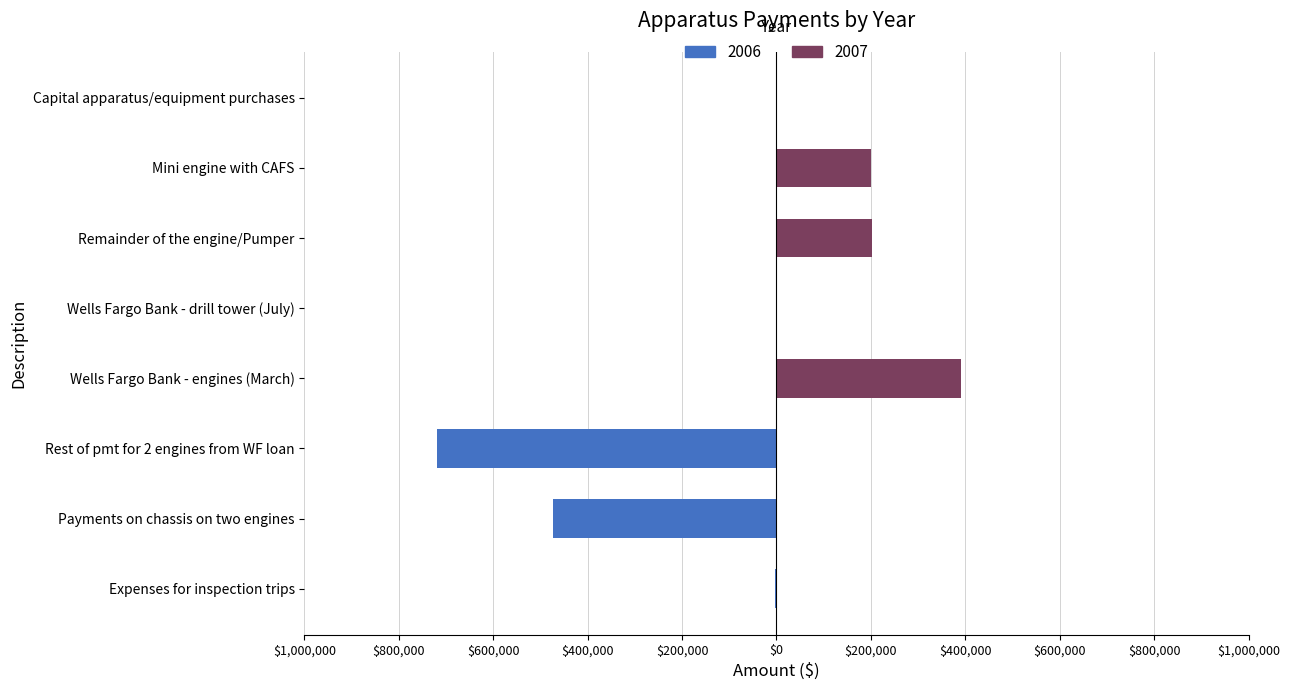

Is it true that 2007 equals 233427.0 at Rest of pmt for 2 engines from WF loan?

False